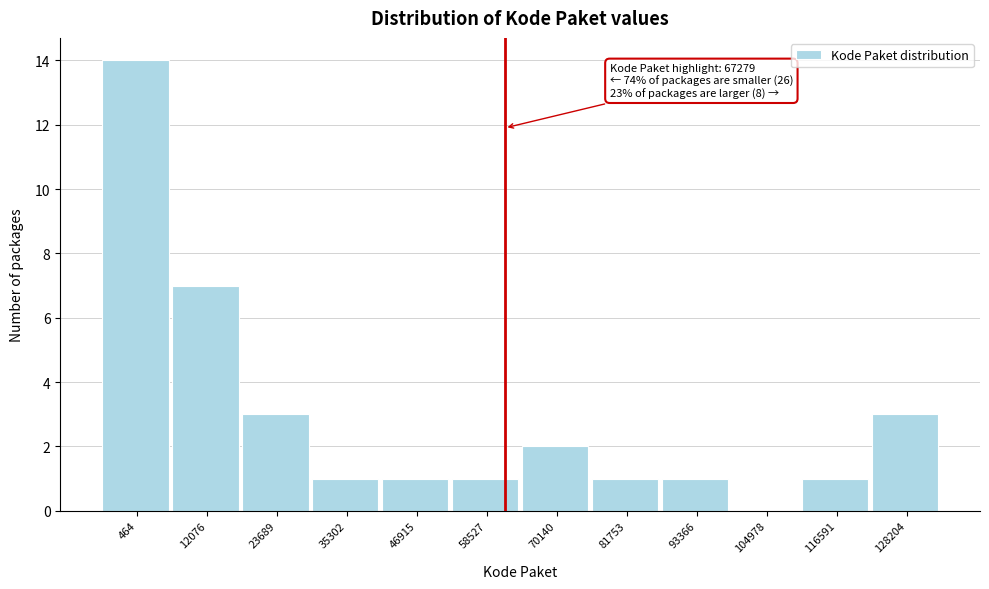

Reading right to left, extract all data points from this chart.

128204=3	116591=1	104978=0	93366=1	81753=1	70140=2	58527=1	46915=1	35302=1	23689=3	12076=7	464=14